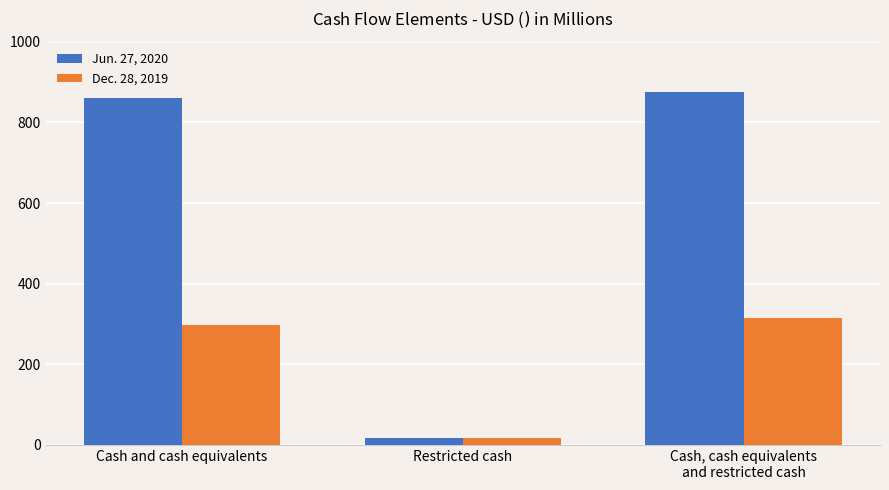

Reading right to left, transcribe all the data shown in this chart.

Jun. 27, 2020: 876.6	16.8	859.8
Dec. 28, 2019: 314.6	16.9	297.7